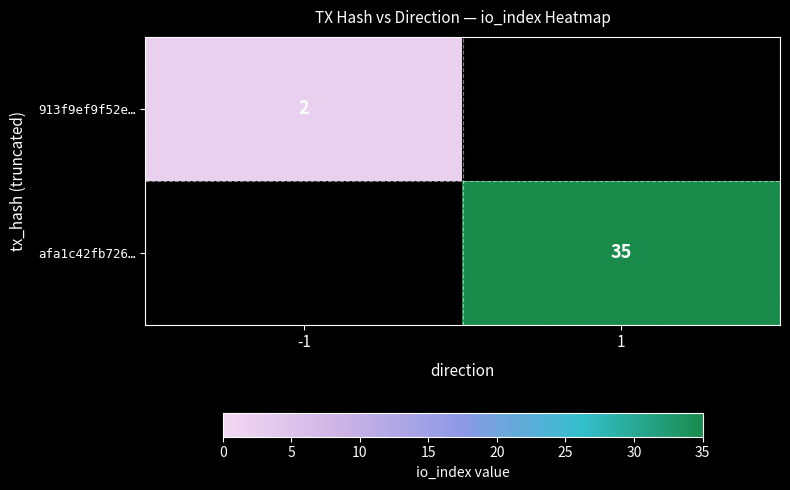

The value of 913f9ef9f52e… at -1 is 3. True or false?

False